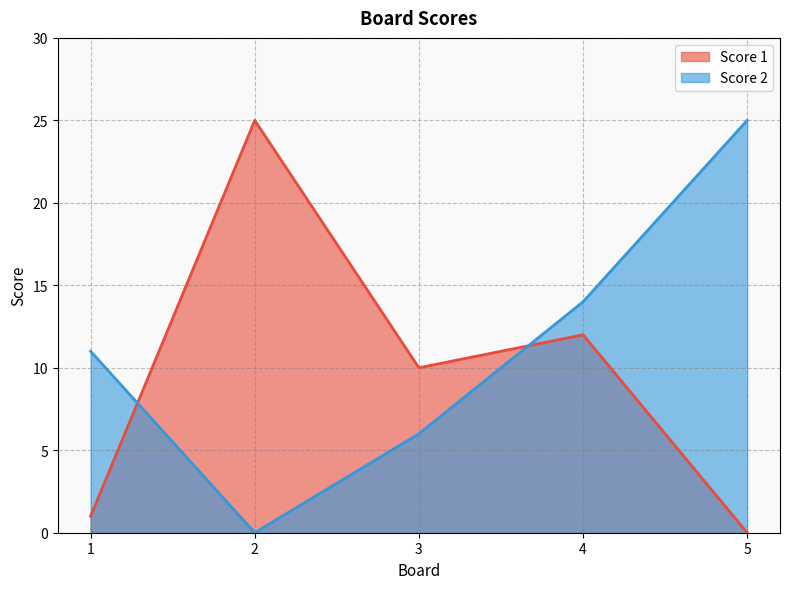

List the series in order of their overall mean, highest first.

Score 2, Score 1